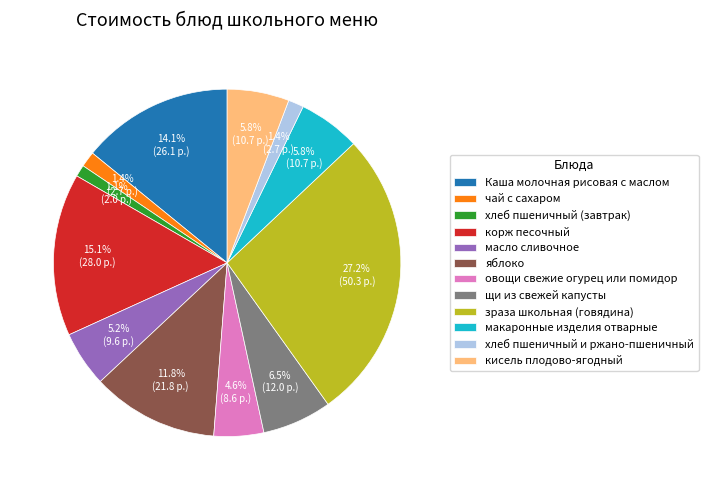

Which category has the biggest portion of the pie?

зраза школьная (говядина)